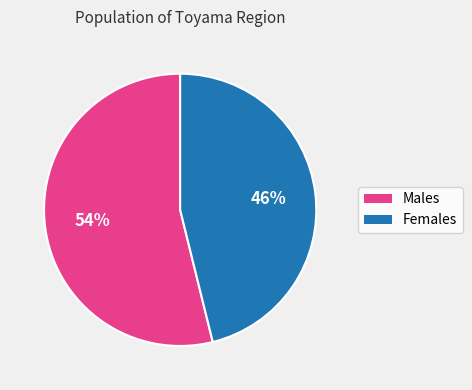

Is there a majority slice in this chart?

Yes